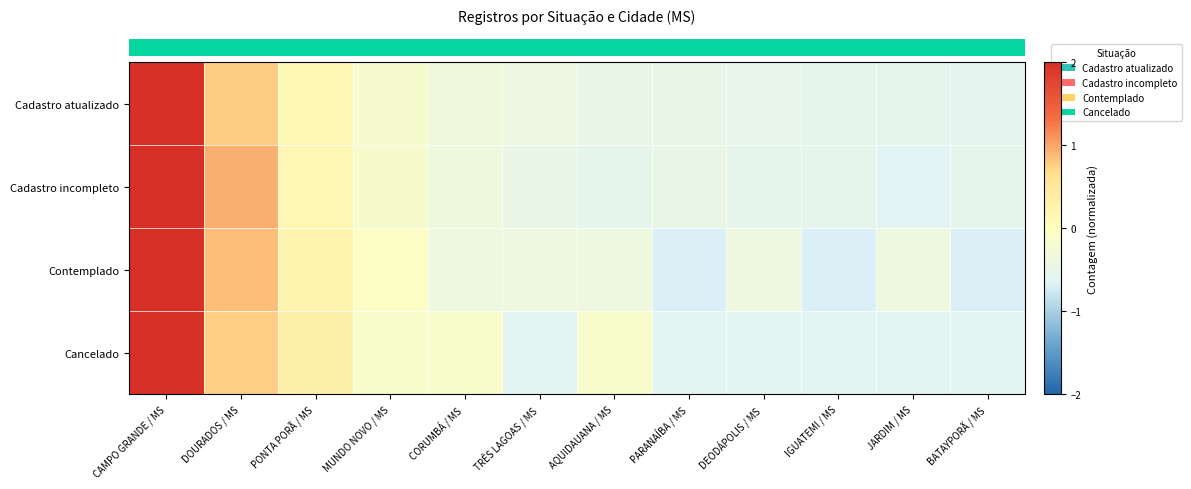

What is the maximum value shown in the chart?

2.0